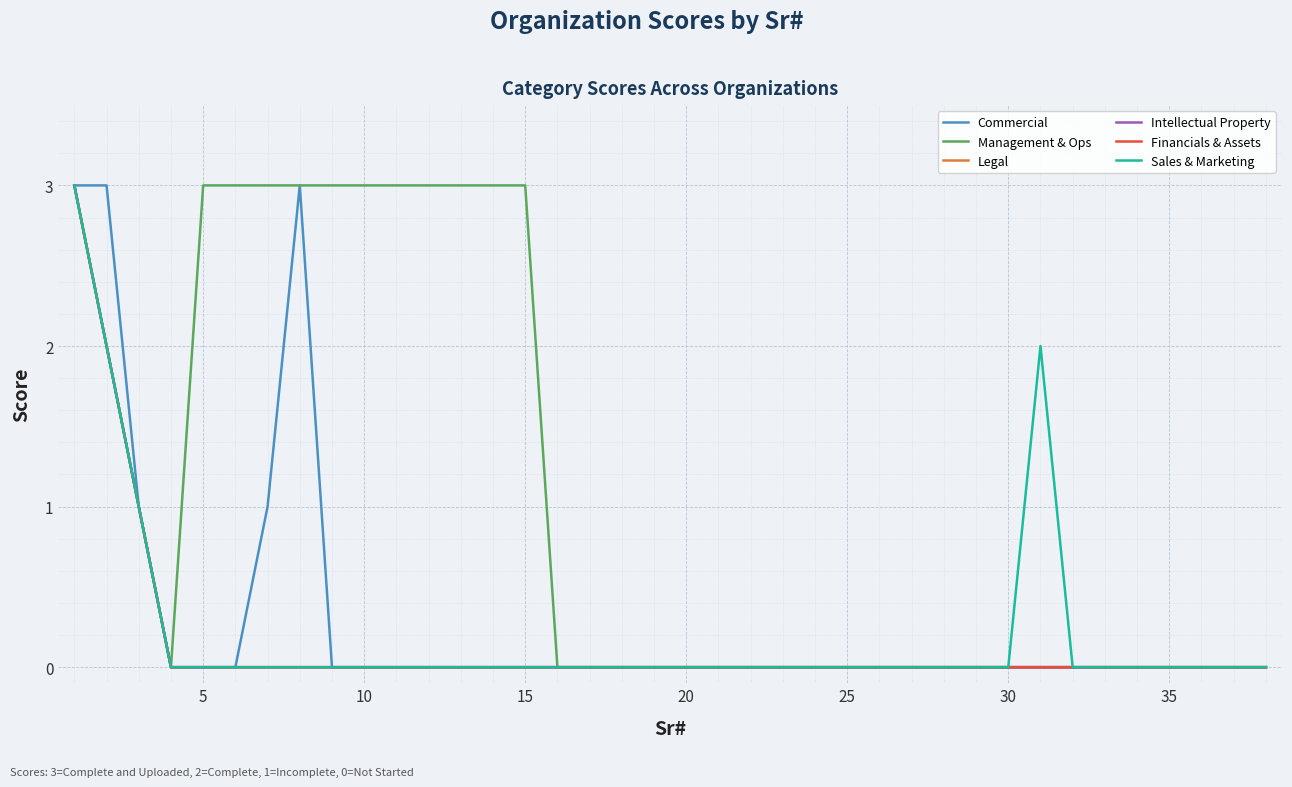

Does the chart have visible grid lines?

Yes